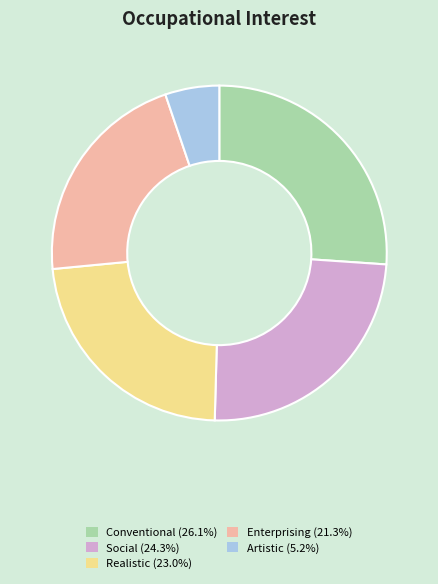

How many segments does this pie chart have?

5